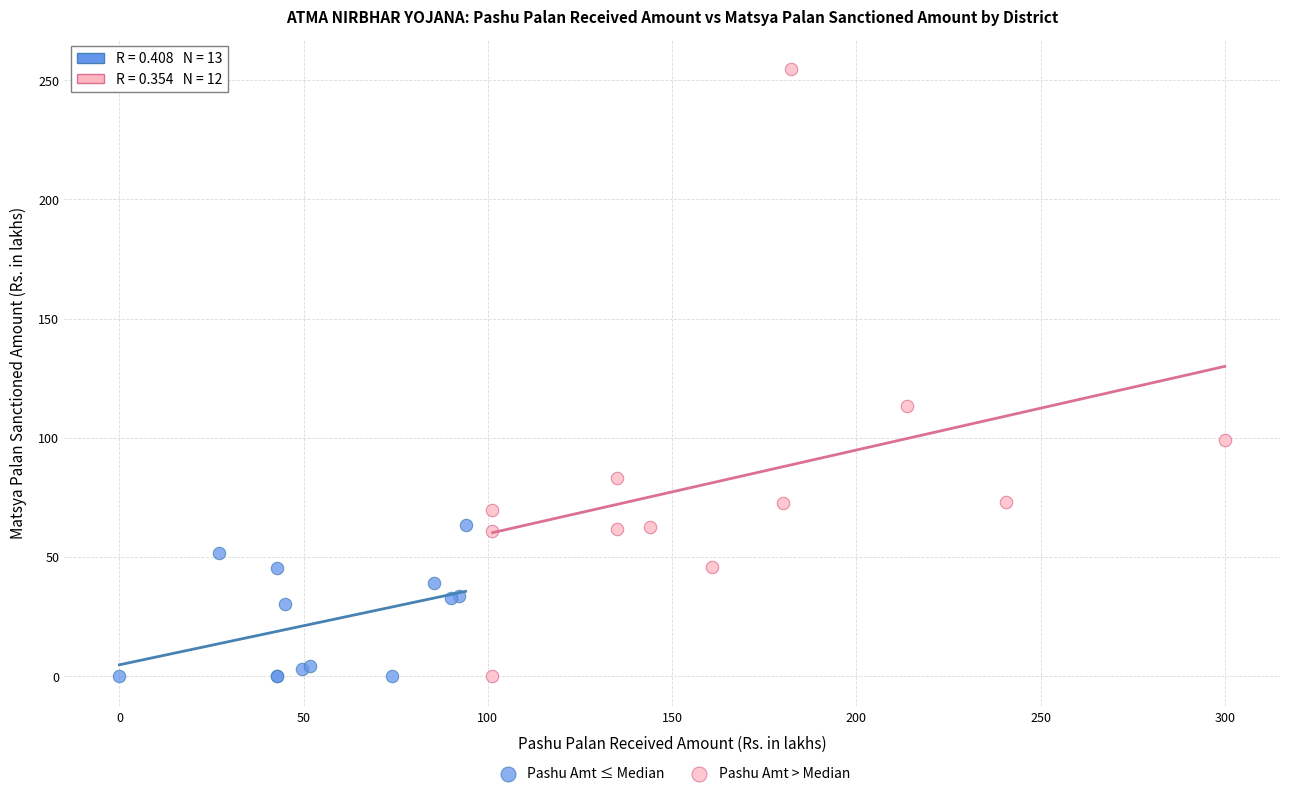

Which series reaches the maximum Y coordinate?

Pashu Amt > Median